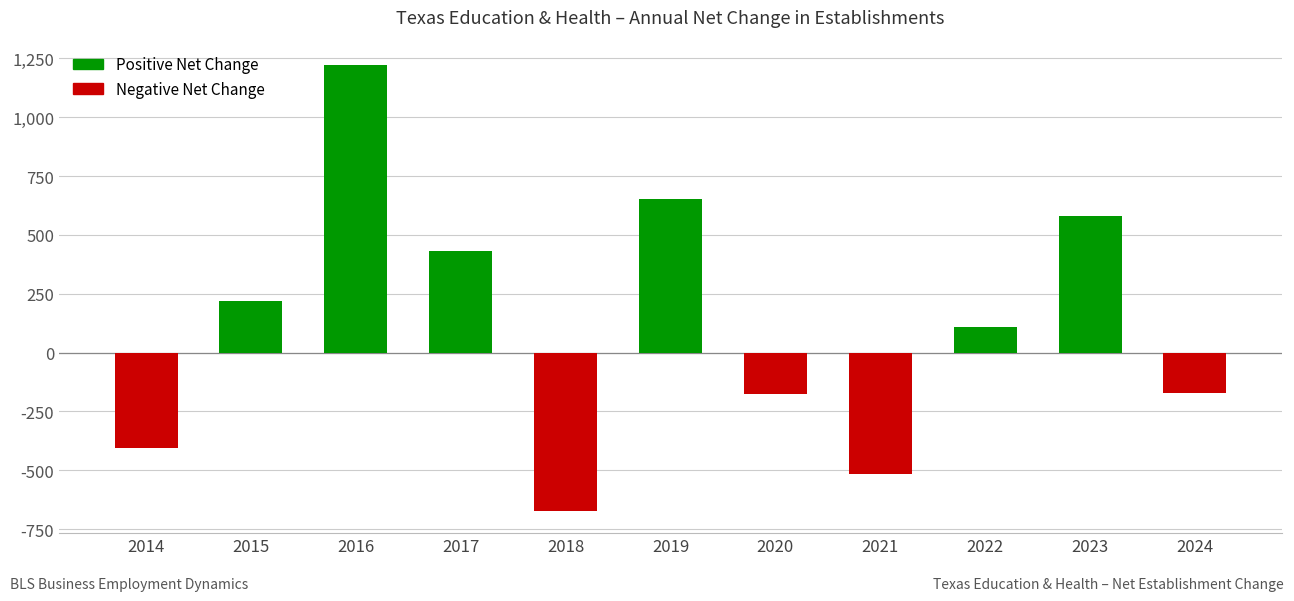

What is the difference between the maximum and second lowest values?

1740